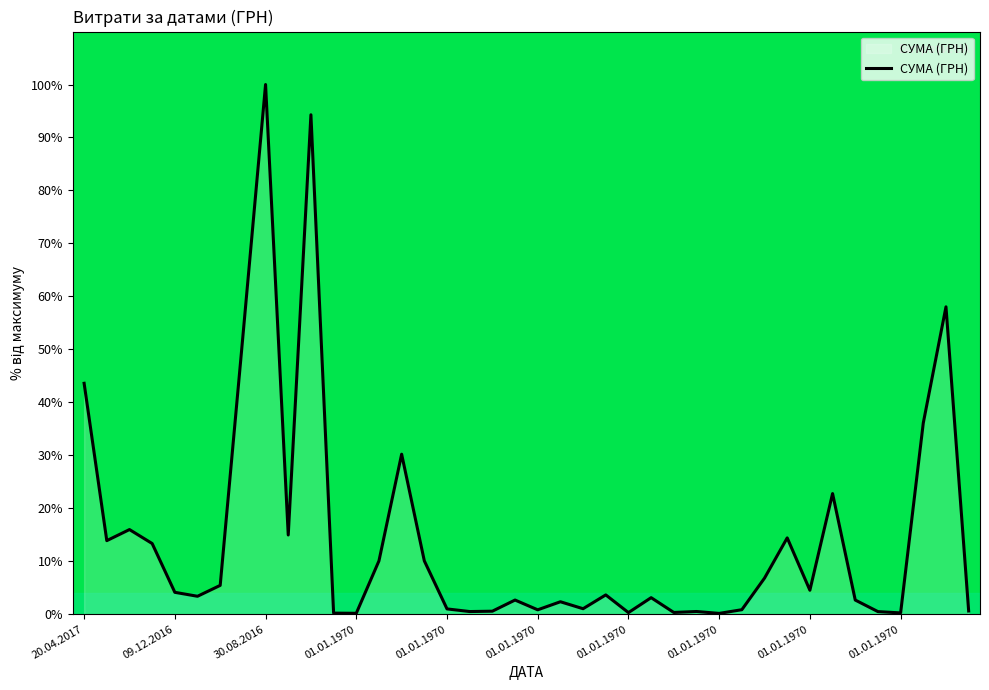

What is the greatest value displayed?

100.0